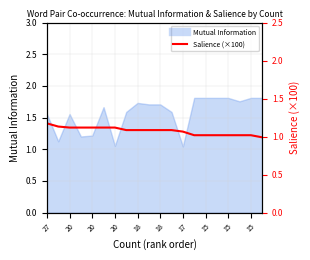

What is the average value?

1.1